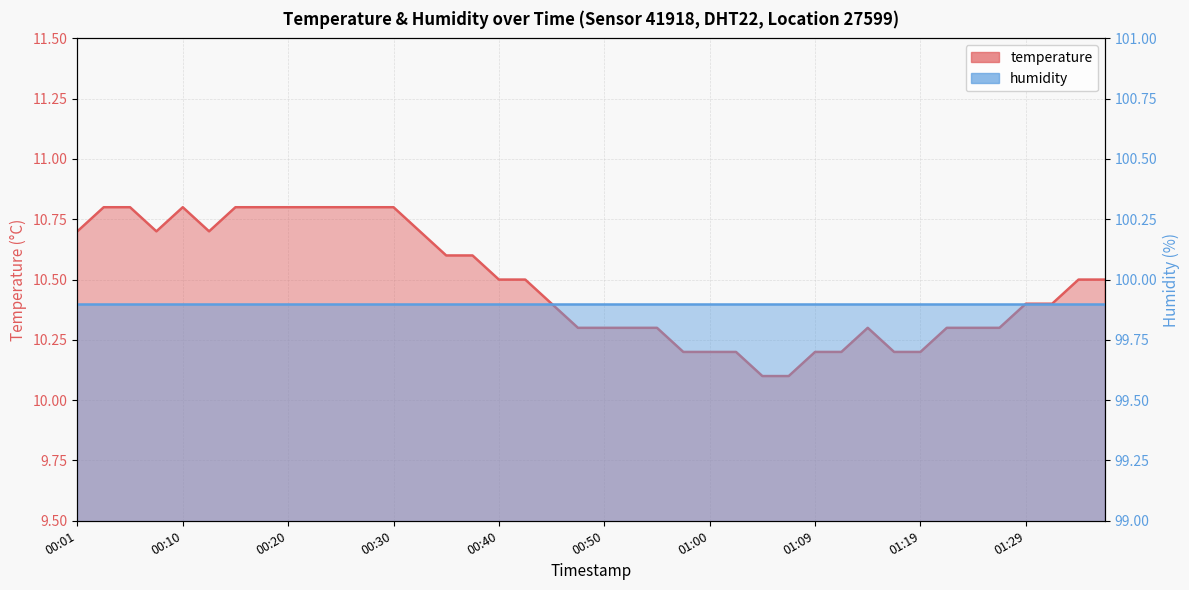

What is the approximate value at 00:35?

10.6